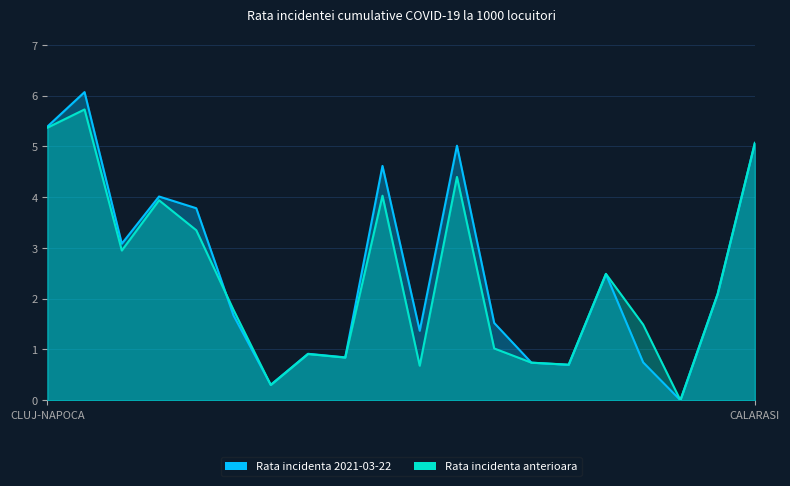

What is the sum of all Rata incidenta anterioara values?

47.9